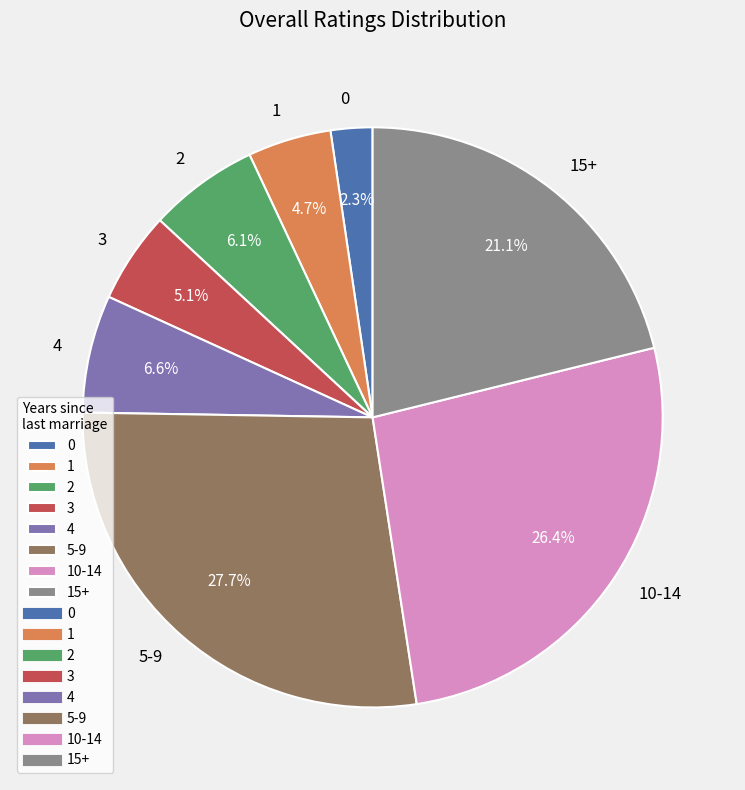

Do 10-14 and 3 together represent more than half of the pie?

No